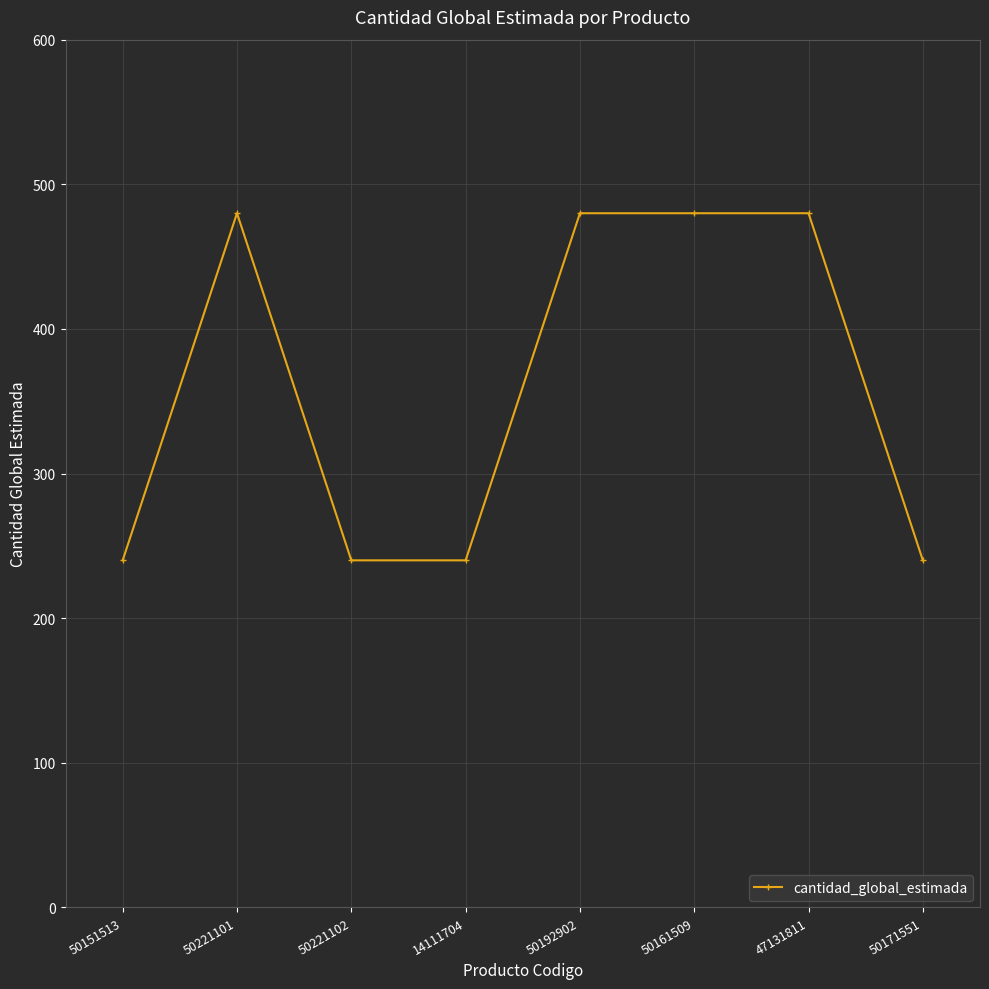

What is the value of the 2nd point from the left?

480